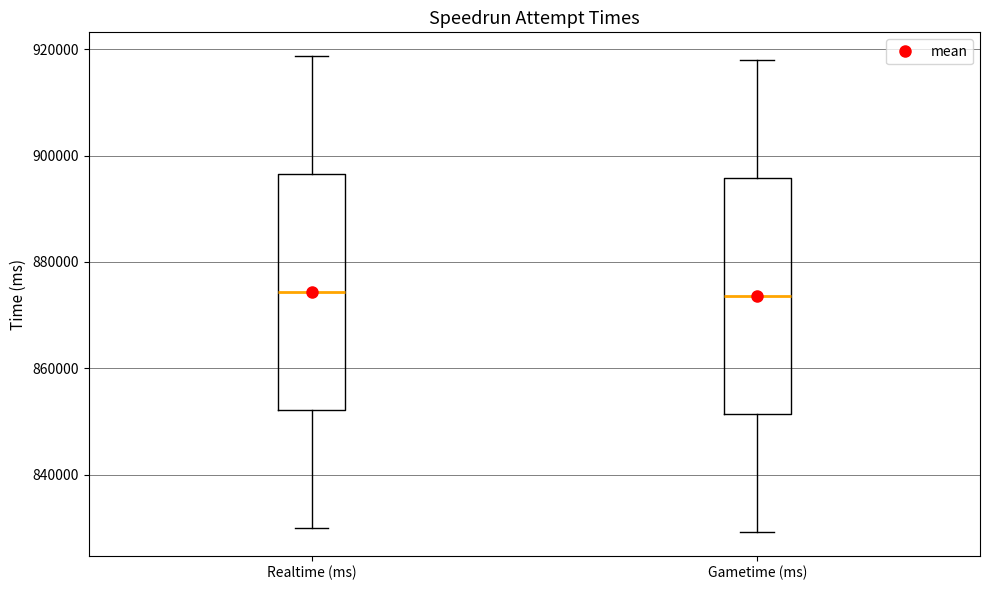

Reading left to right, transcribe this box plot: for each box, give where its median line is, the range the box spans, and where its two whiskers end, as read against the y-axis. The values are not printed on the chart, so give them approximately, as read against the axis.

Realtime (ms): median 874000, box 852000 to 896000, whiskers 830000 to 918000
Gametime (ms): median 874000, box 852000 to 896000, whiskers 830000 to 918000